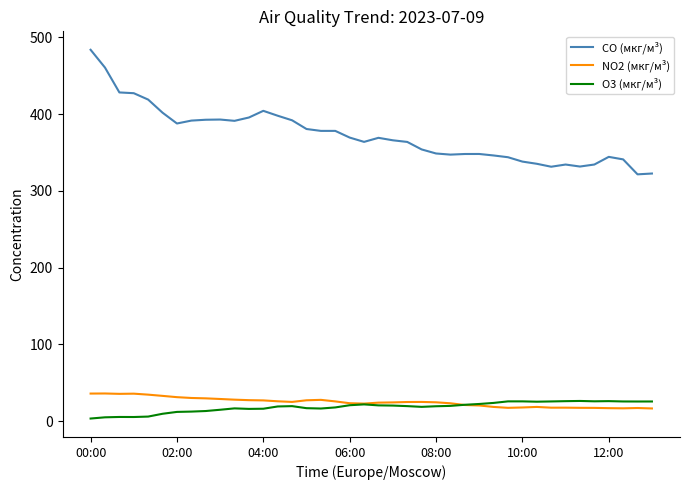

Which series has the largest range (max minus min)?

CO (мкг/м³)